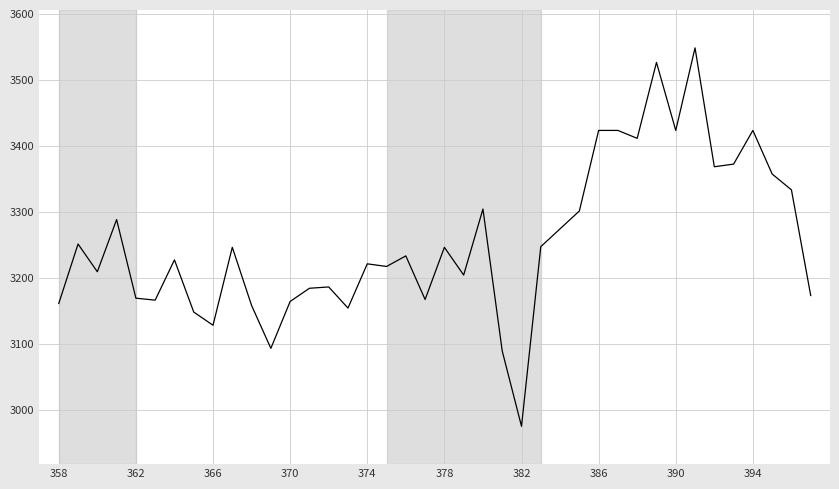

What is the maximum value shown in the chart?

3548